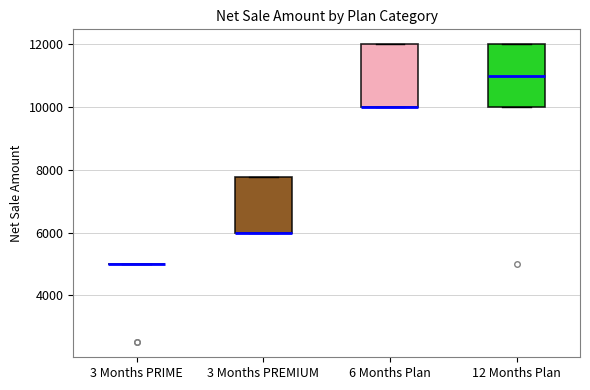

Reading left to right, read every box against the y-axis: the position of its median line, the range the box covers, and the ends of its whiskers. The values are not printed on the chart, so give them approximately, as read against the axis.

3 Months PRIME: box collapsed to a line at 5000, whiskers 5000 to 5000
3 Months PREMIUM: median 6000 (drawn on the box's lower edge), box 6000 to 7800, whiskers 6000 to 7800
6 Months Plan: median 10000 (drawn on the box's lower edge), box 10000 to 12000, whiskers 10000 to 12000
12 Months Plan: median 11000, box 10000 to 12000, whiskers 10000 to 12000